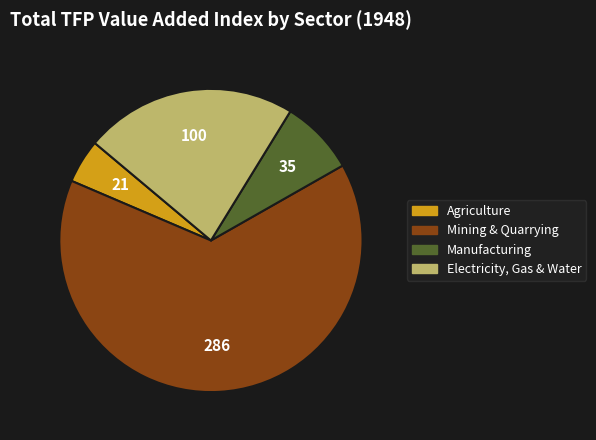

Is there any slice that represents more than half of the pie?

Yes